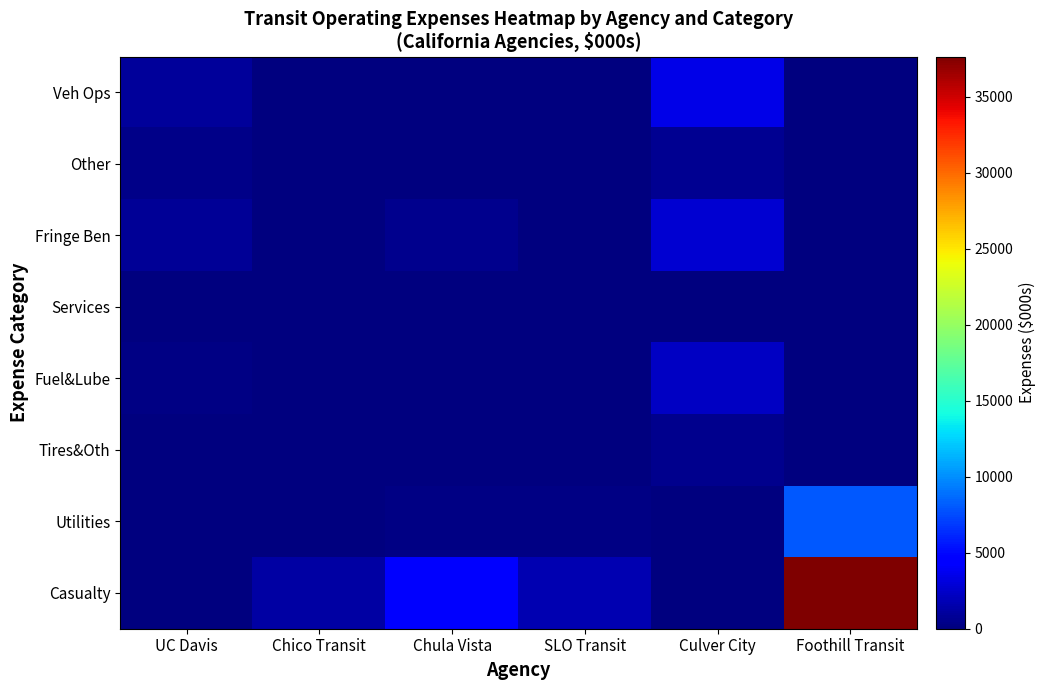

How many data points does each series have?

6